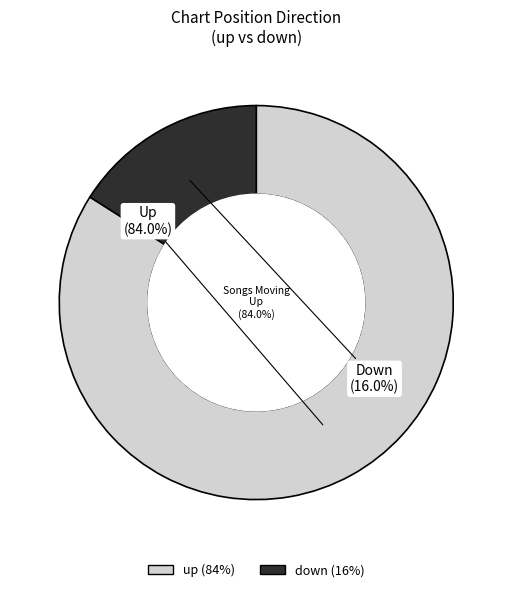

True or false: up accounts for 84% of the total.

True